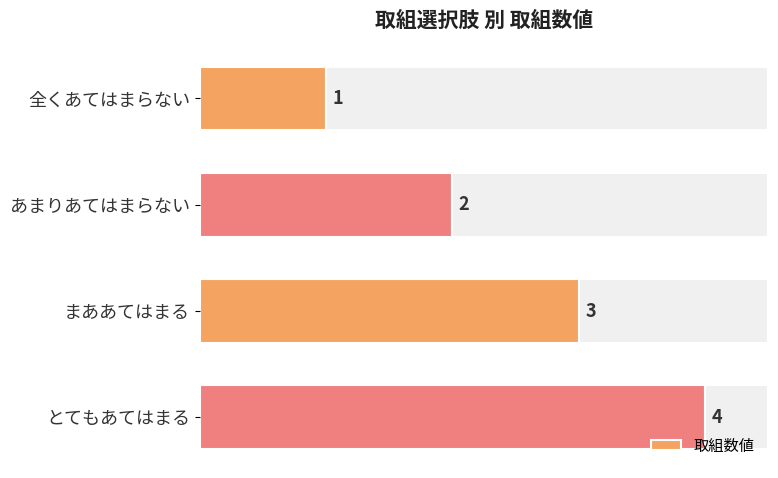

Rank the categories by 取組数値 value from lowest to highest.

全くあてはまらない, あまりあてはまらない, まああてはまる, とてもあてはまる